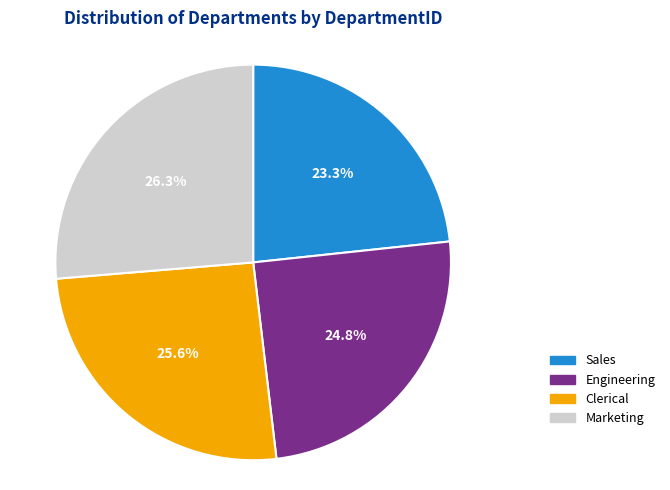

Does Marketing represent more than half of the total?

No